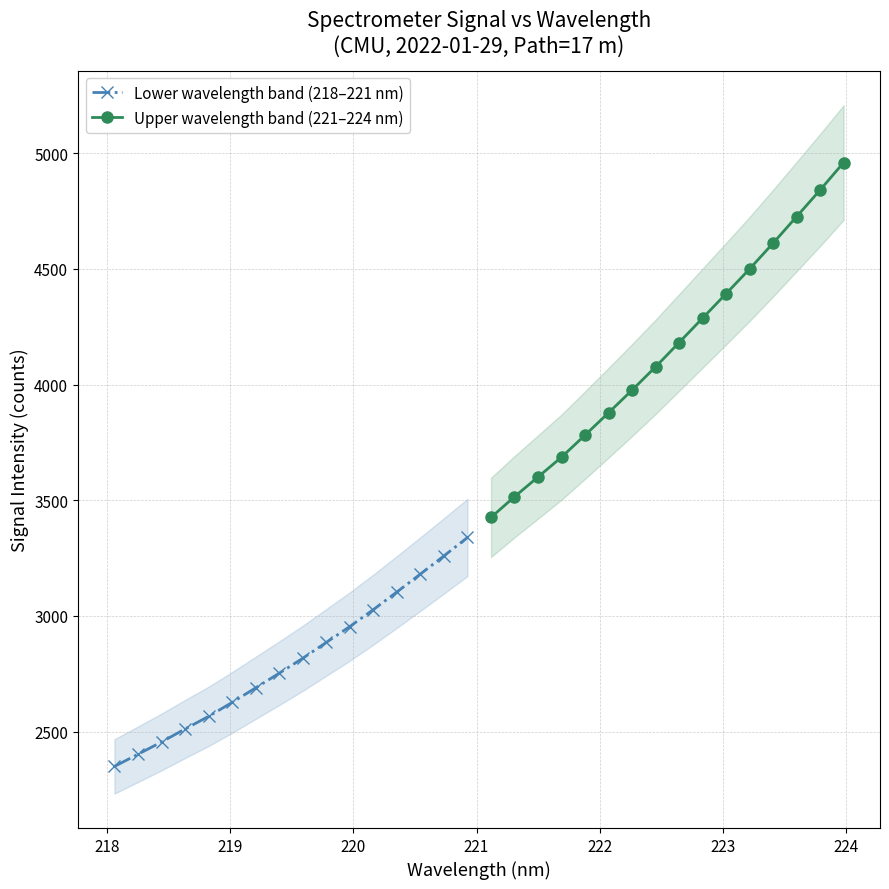

How many lines are shown in the chart?

2